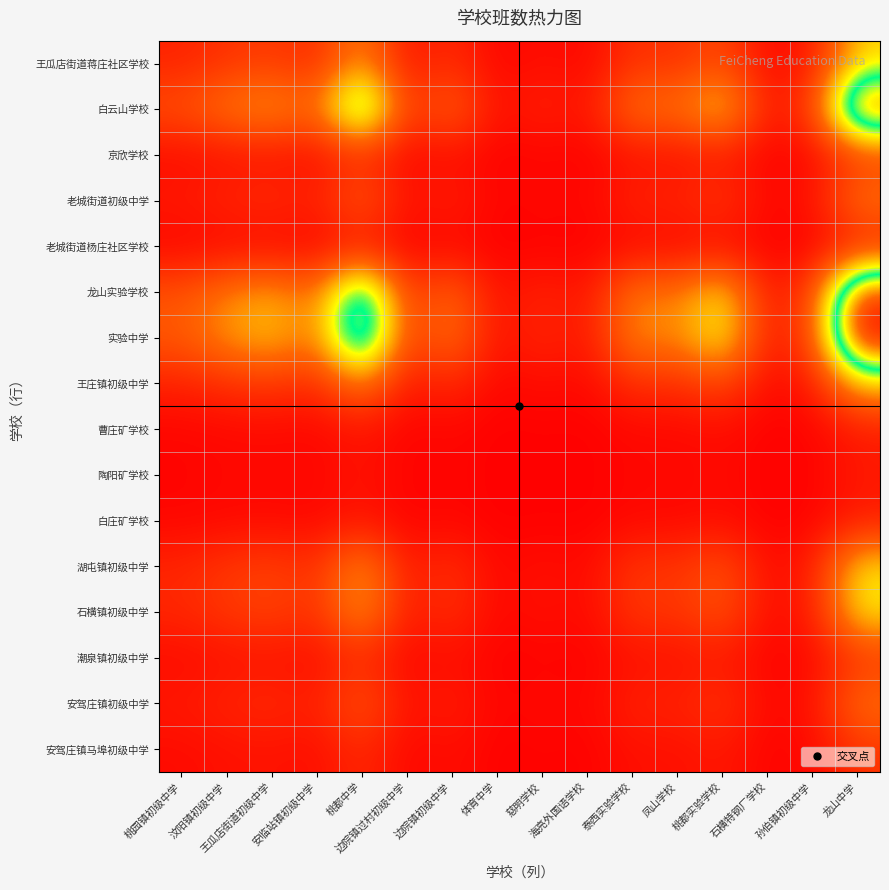

Between 桃都中学 and 桃都实验学校, which series saw the biggest shift?

实验中学